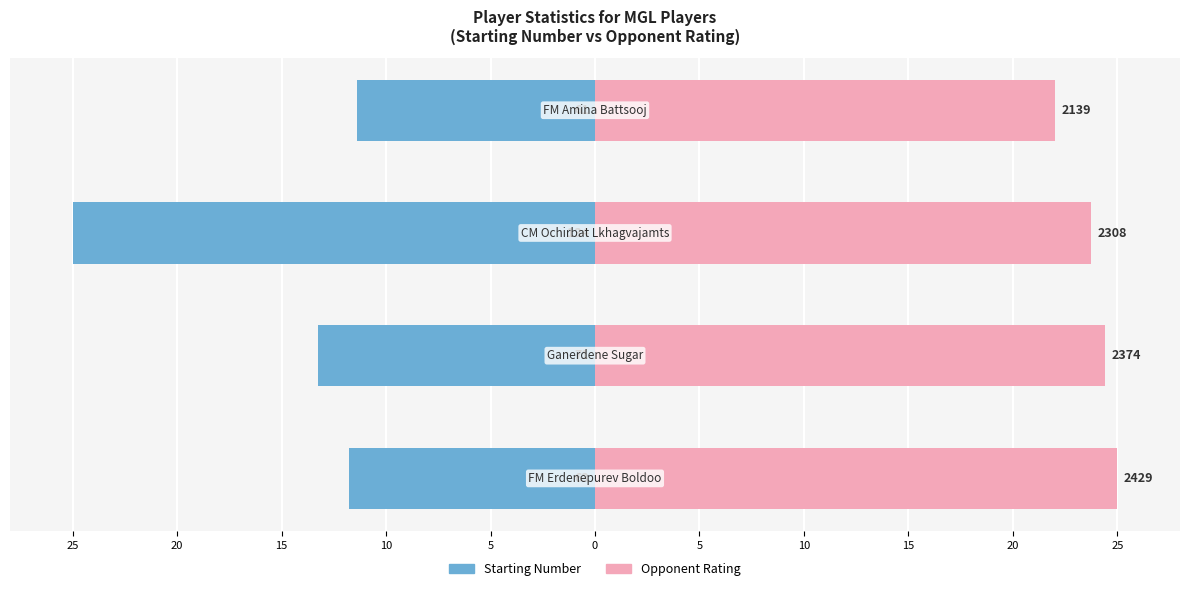

Which series changed the most between 25 and 15?

Starting Number